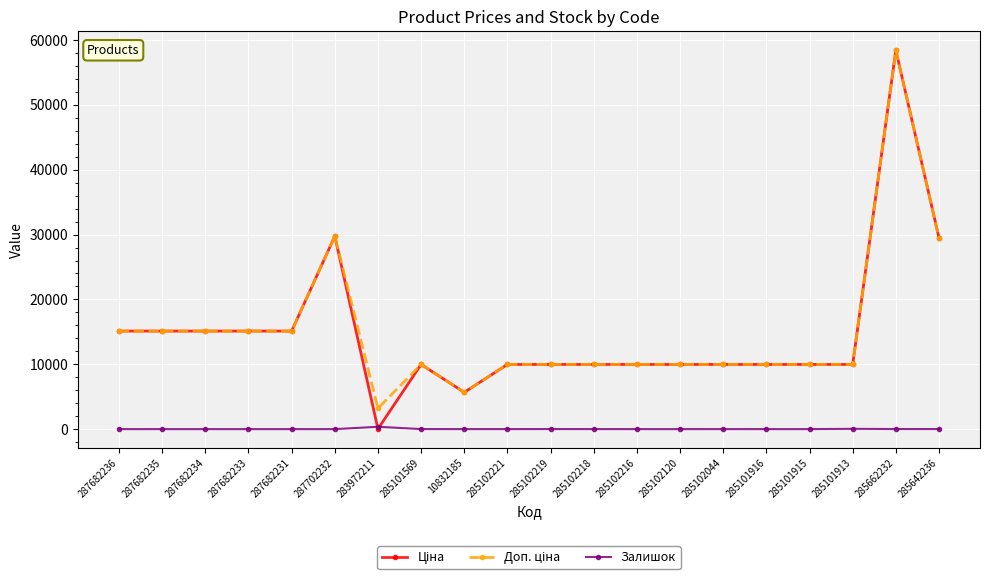

What is the spread (max minus min) of values at 287682234?

15120.0